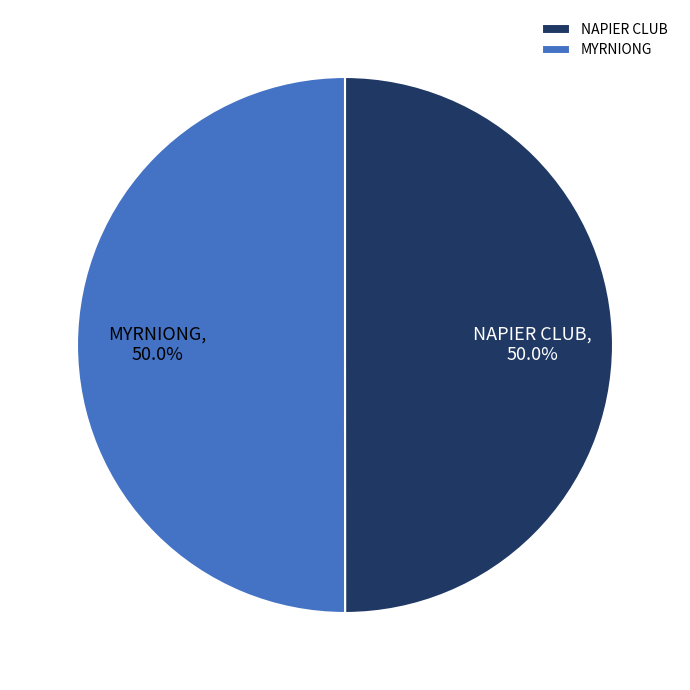

What percentage do NAPIER CLUB and MYRNIONG together represent?

100.0%